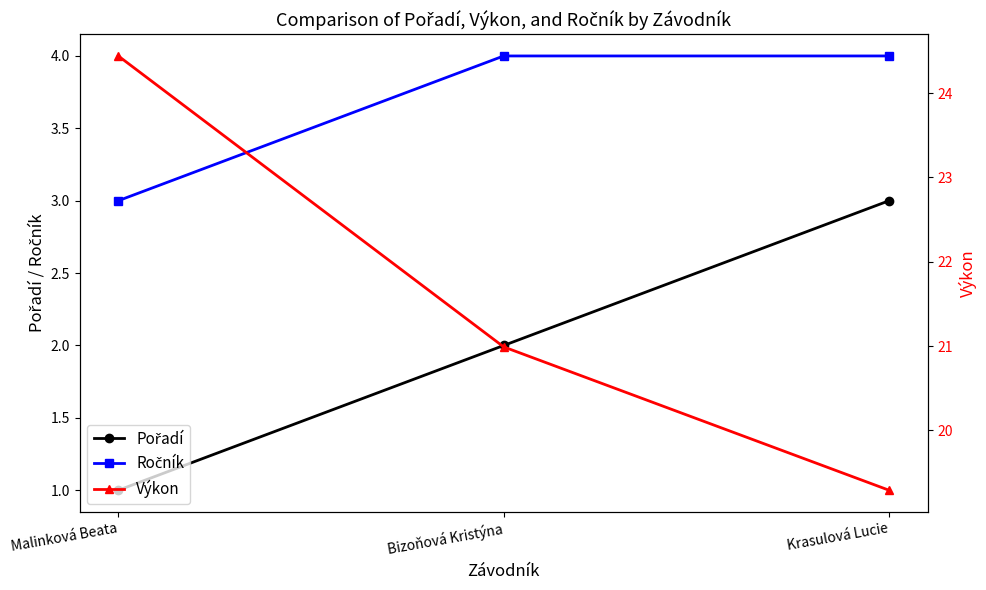

The value of Pořadí at Malinková Beata is 1.0. True or false?

True